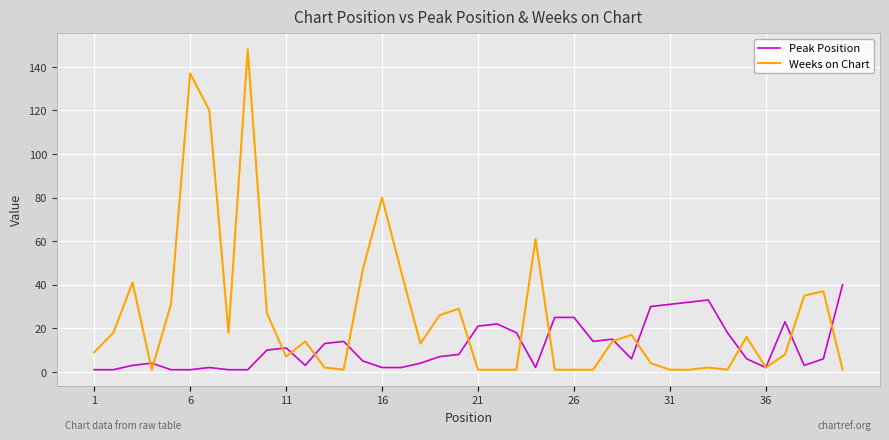

In Weeks on Chart, how many points are higher than both neighbors (excluding endpoints)?

11